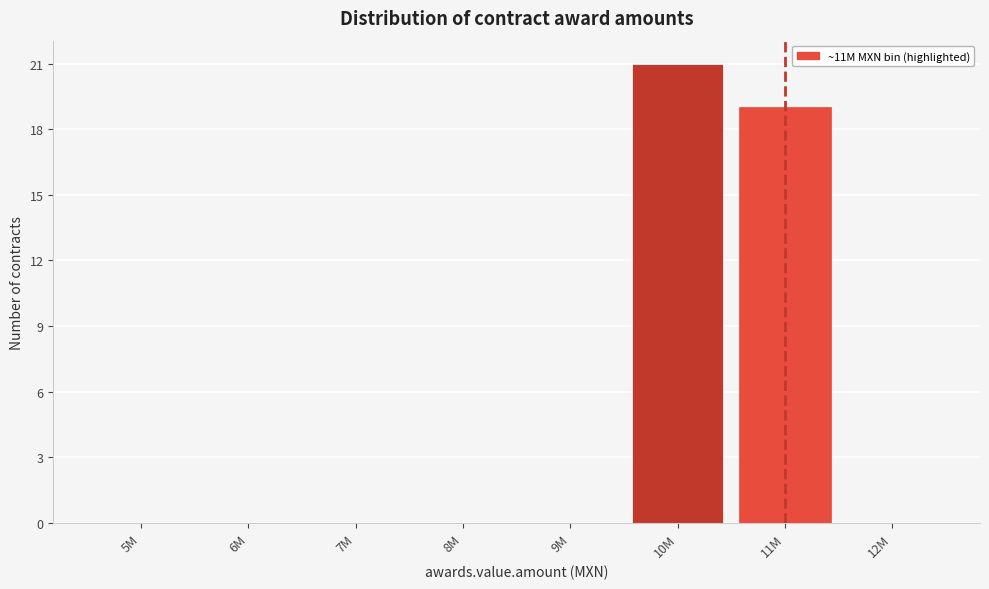

Reading right to left, transcribe all the data shown in this chart.

12M=0	11M=19	10M=21	9M=0	8M=0	7M=0	6M=0	5M=0